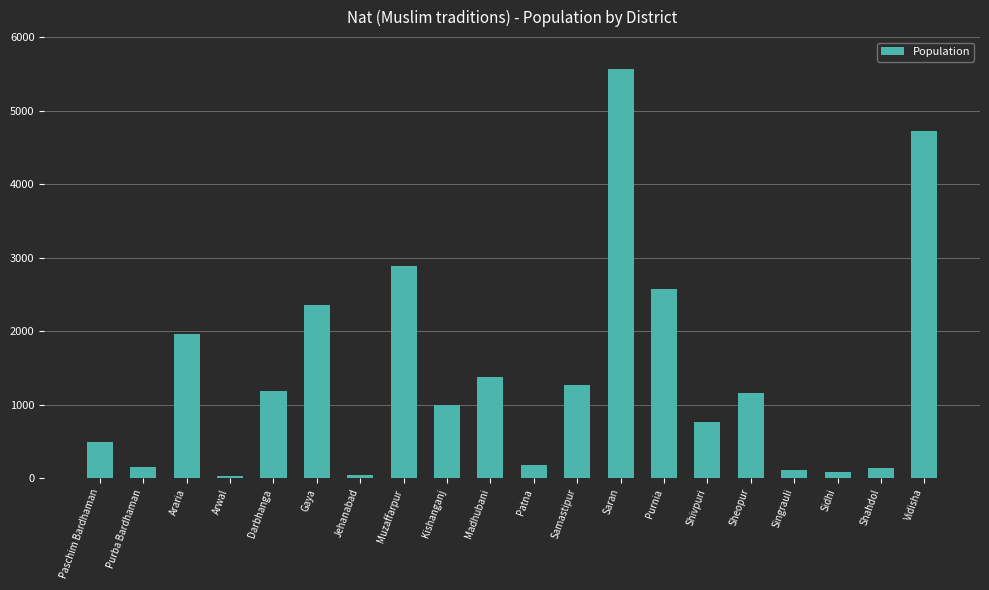

What is the sum of all values?

28030